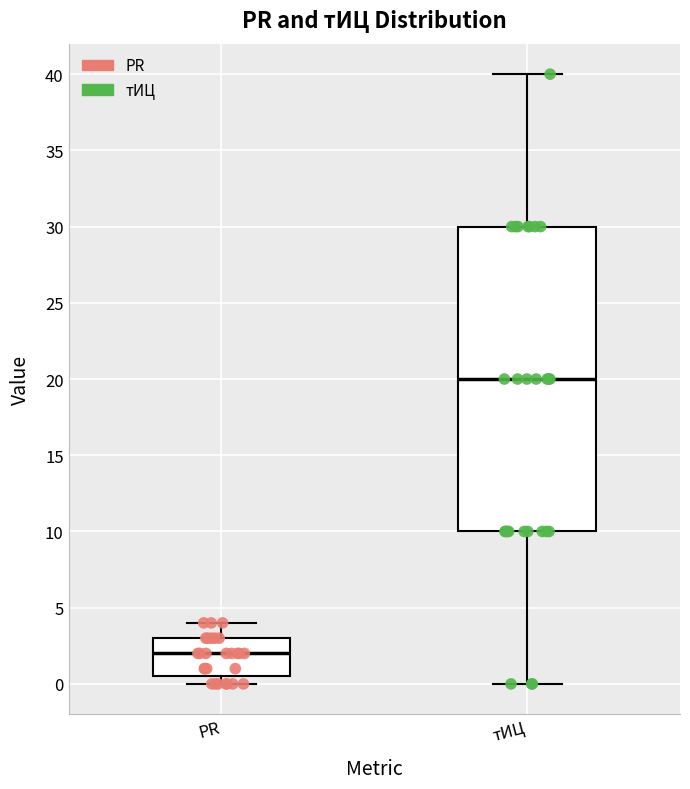

Comparing the boxes themselves (not the whiskers), which one is the tallest?

тИЦ